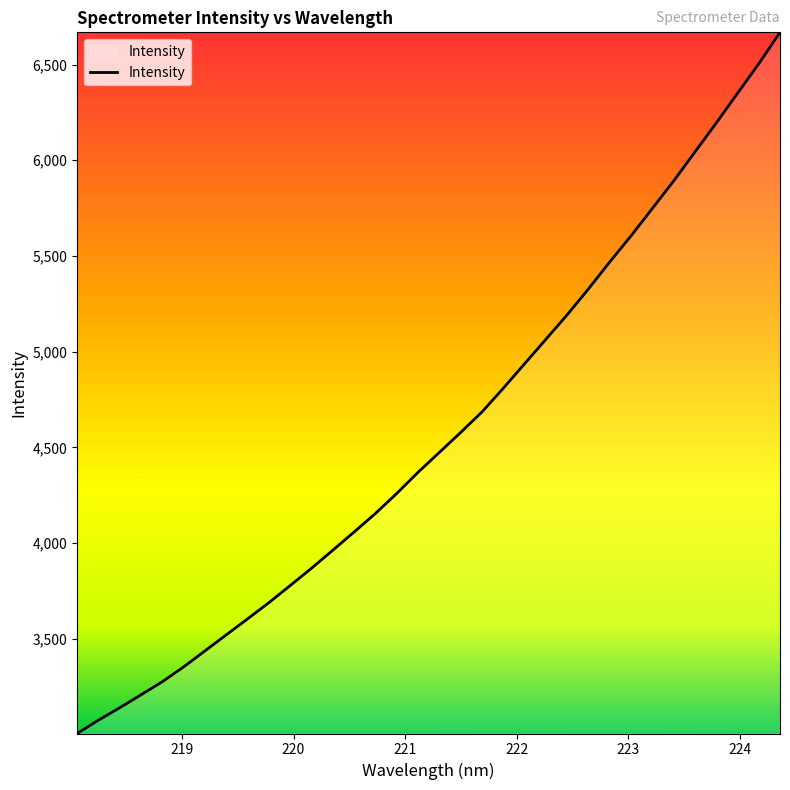

What is the difference between the maximum and minimum values?

3663.2